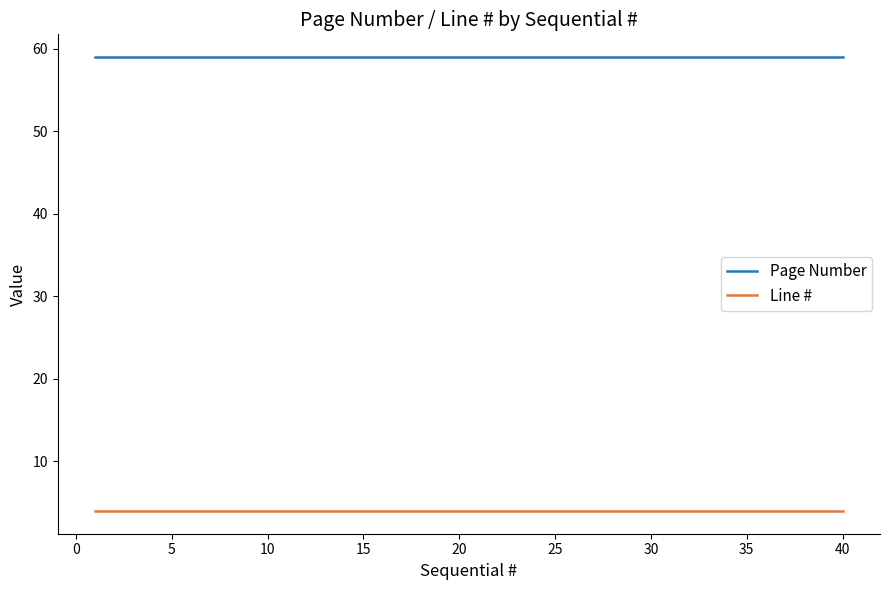

True or false: Page Number and Line # cross at least once.

False